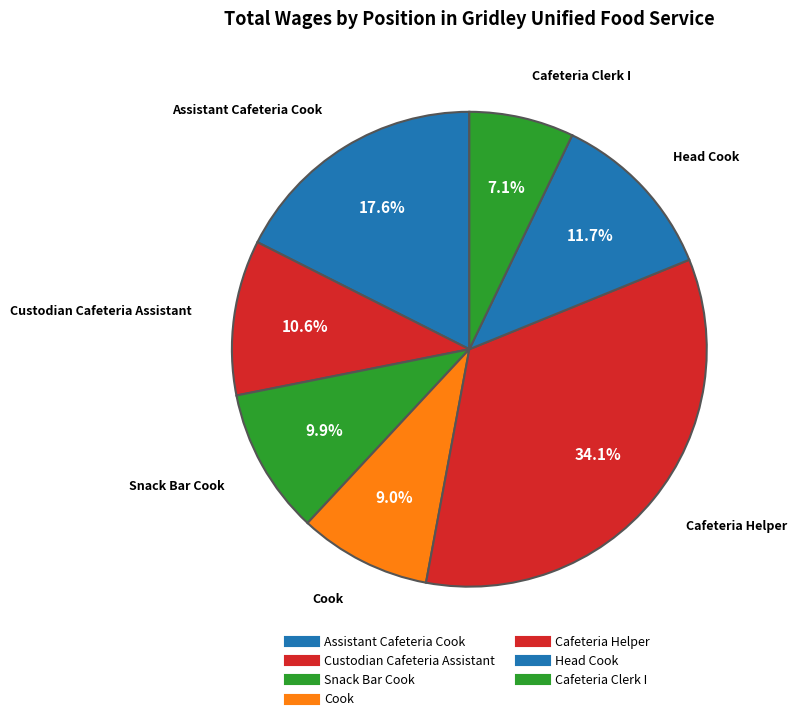

Count the number of slices in the pie.

7